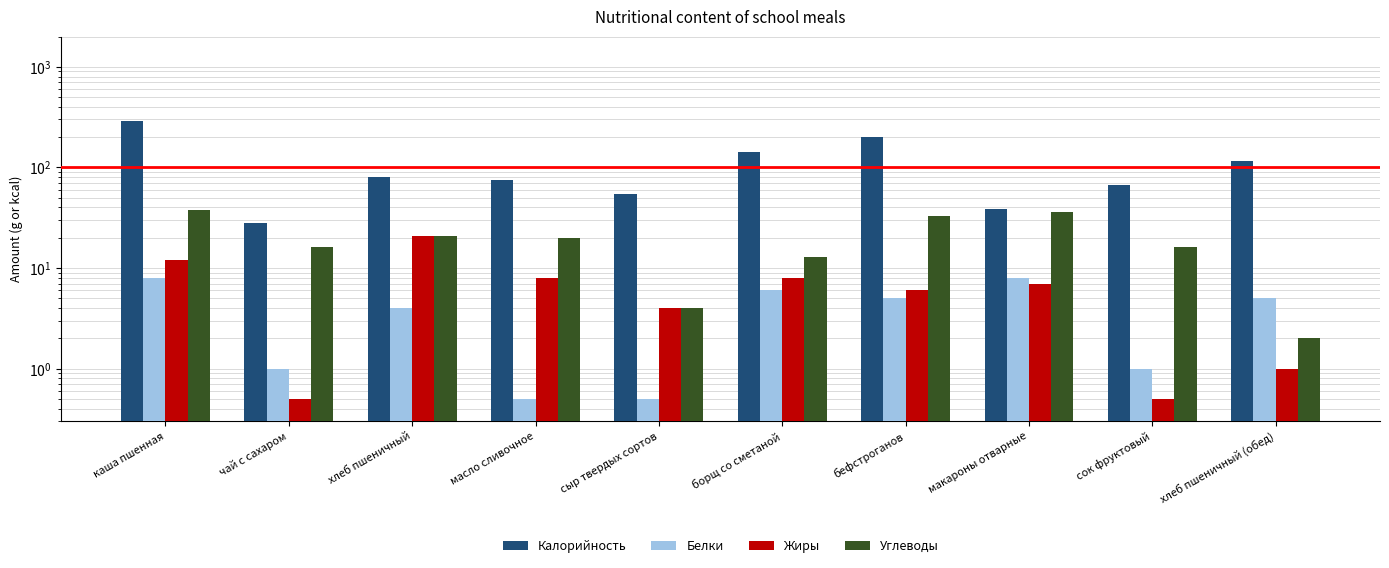

What is the label of the 7th bar from the right?

масло сливочное